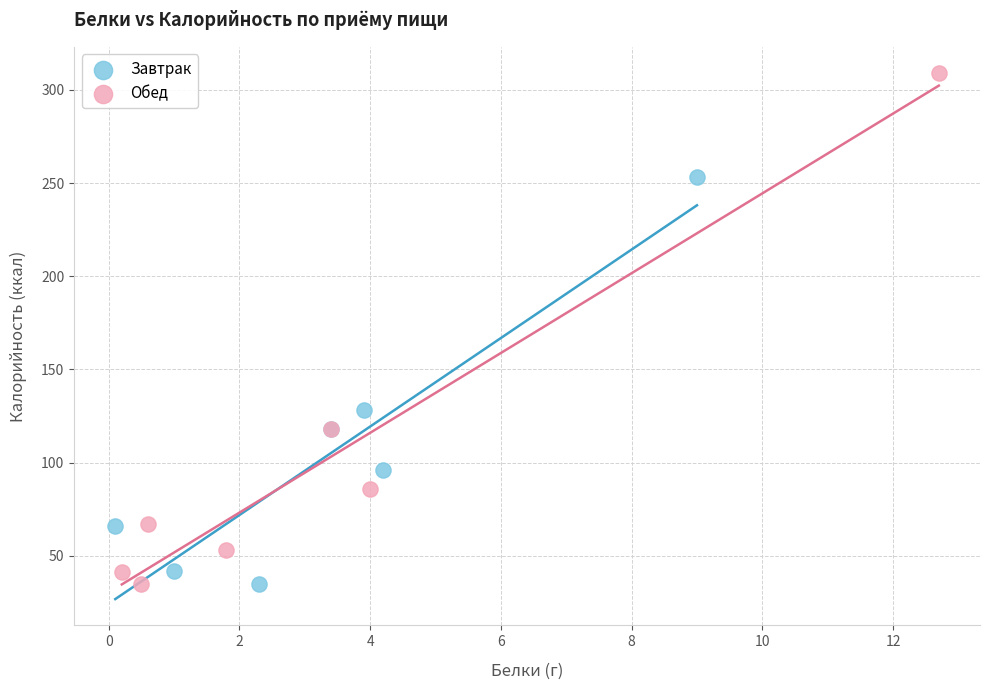

Which series contains the highest Y value?

Обед